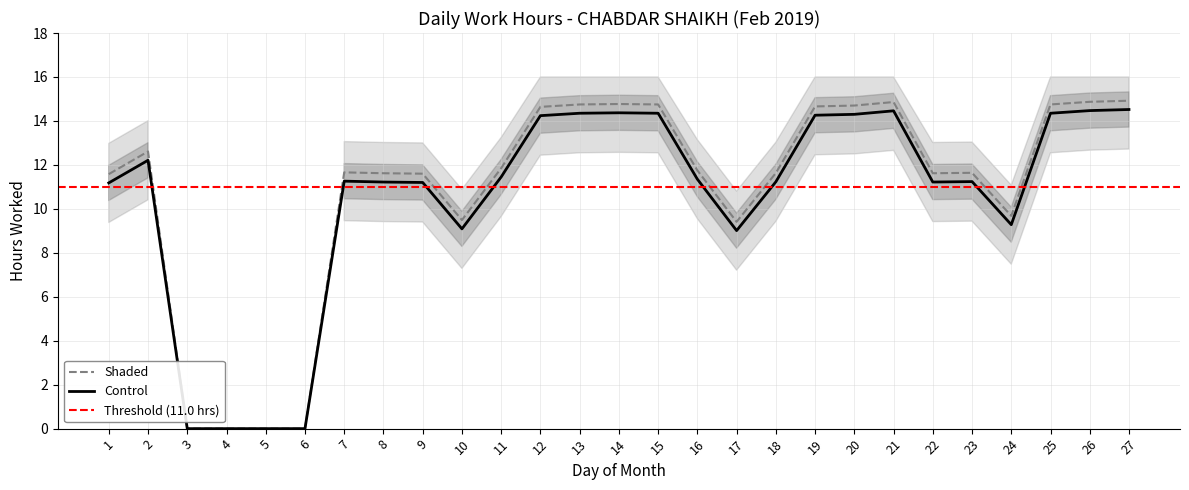

Does the chart have visible grid lines?

Yes